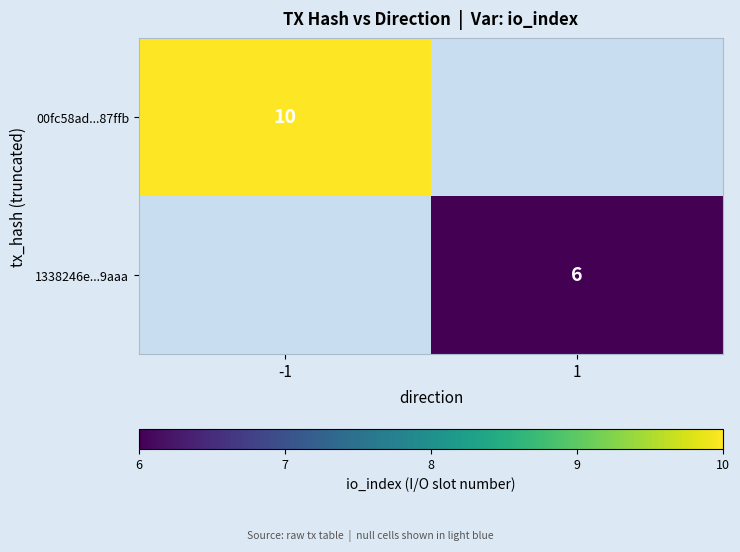

The value of 00fc58ad...87ffb at -1 is 13. True or false?

False